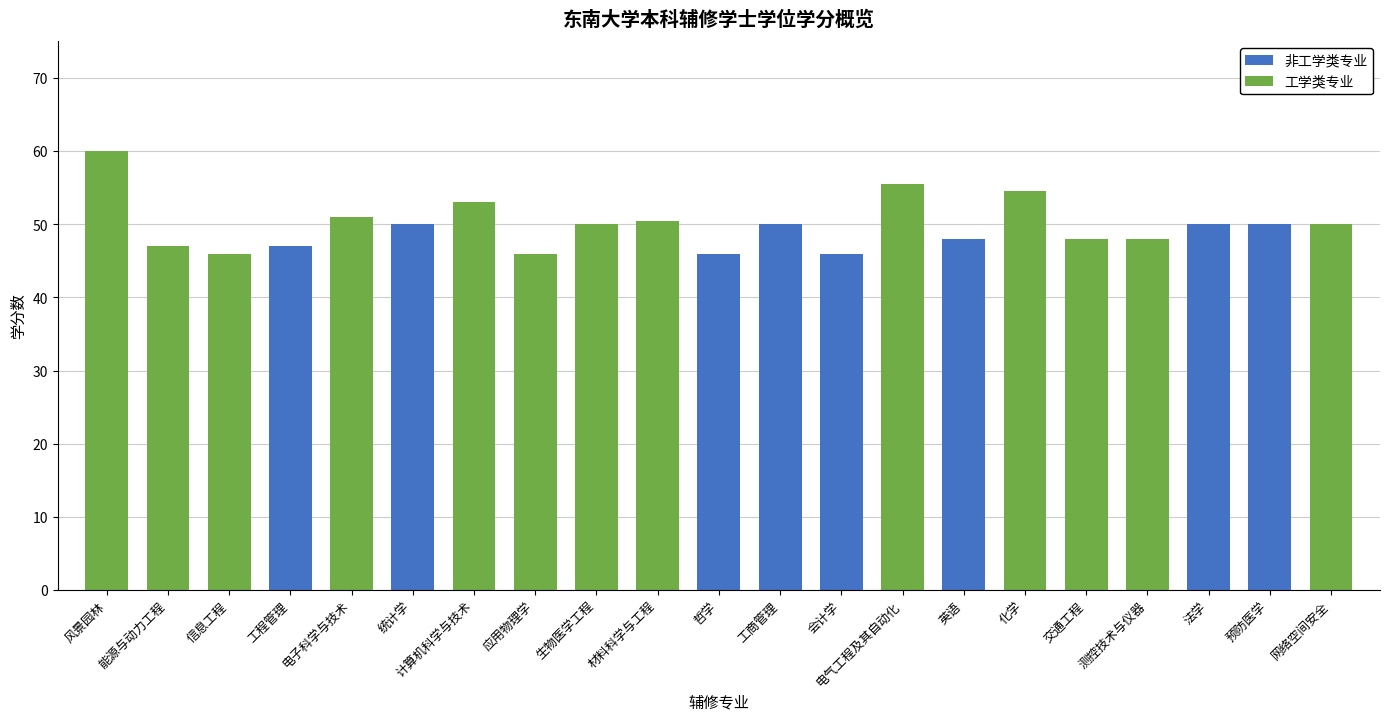

The 工学类专业 series shows 50.5 at 材料科学与工程. True or false?

True